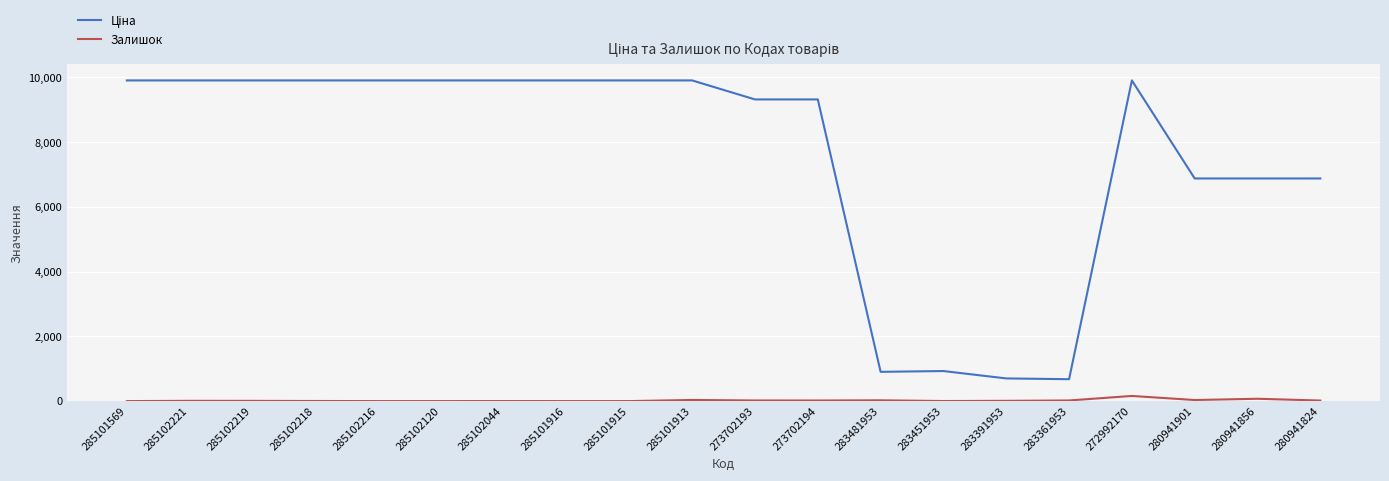

How many series are shown in this chart?

2